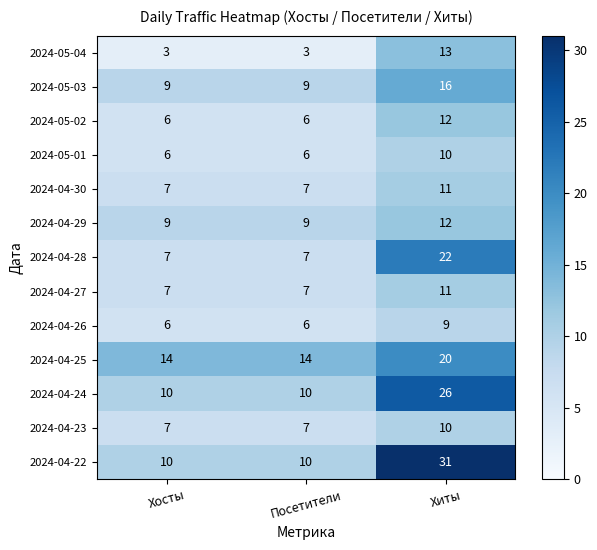

At which label does 2024-04-27 reach its peak?

Хиты